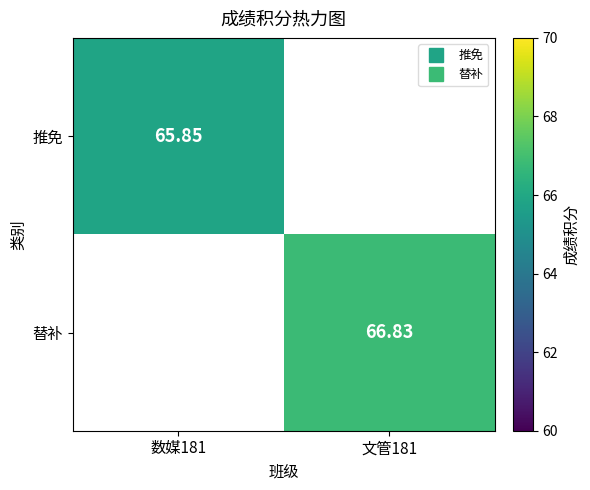

The 替补 series shows 94.6 at 文管181. True or false?

False